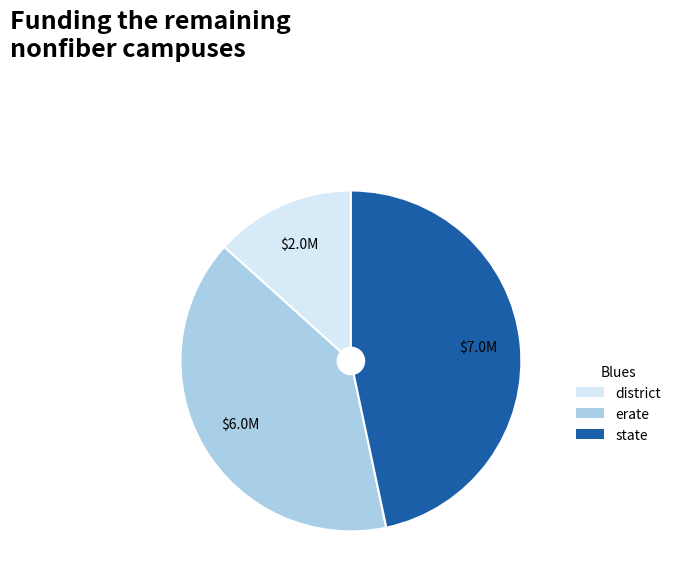

Is there a majority slice in this chart?

No